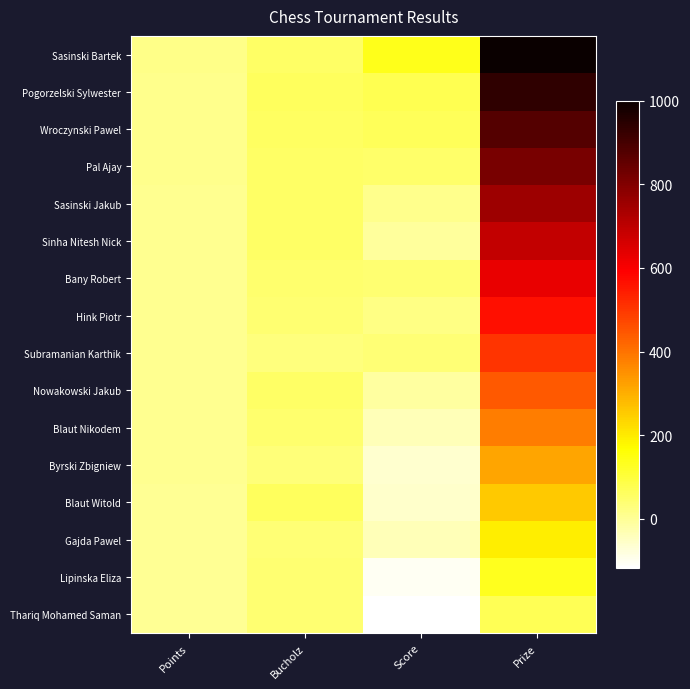

Which has a higher value, Prize or Points?

Prize